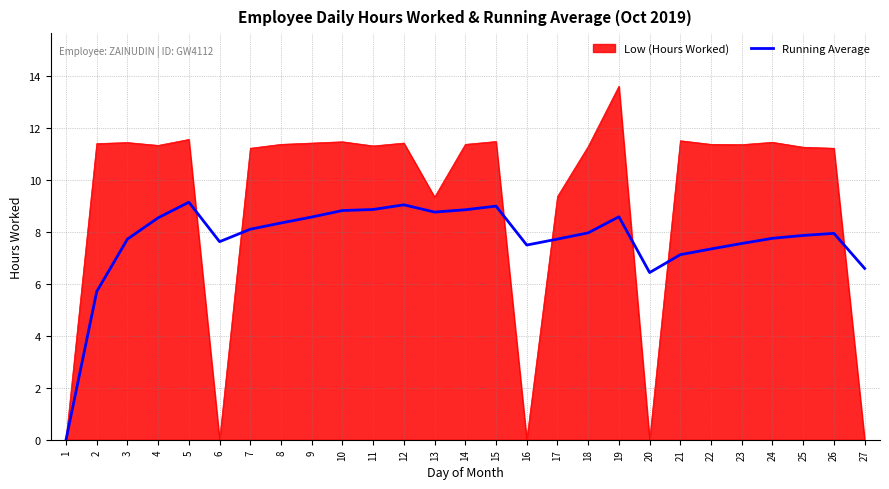

Between 2 and 12, which series saw the biggest shift?

Running Average